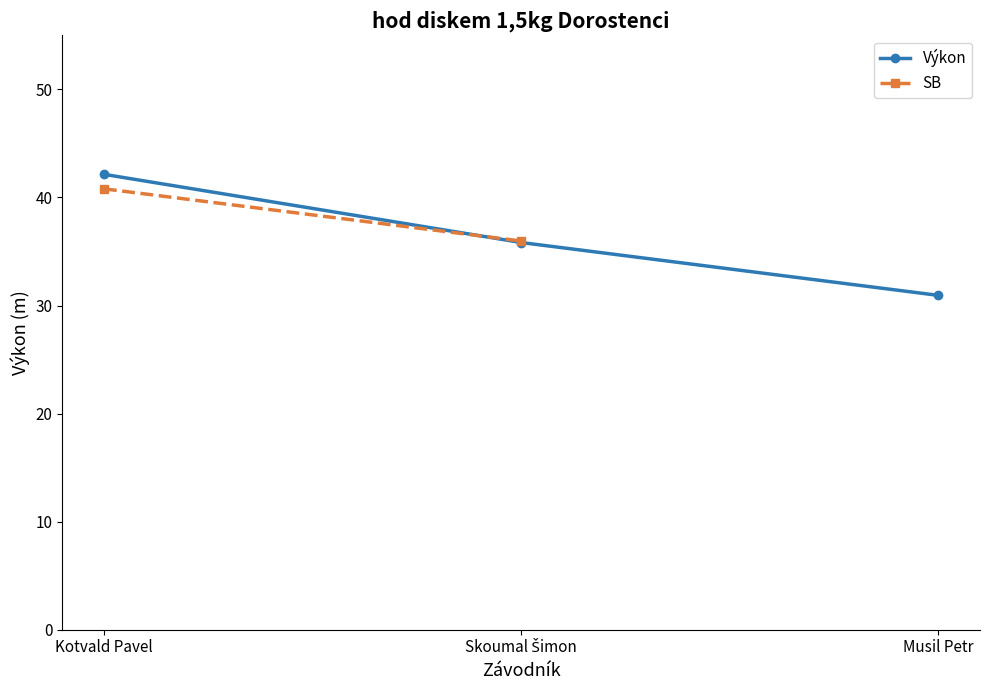

Rank the categories by Výkon value from highest to lowest.

Kotvald Pavel, Skoumal Šimon, Musil Petr